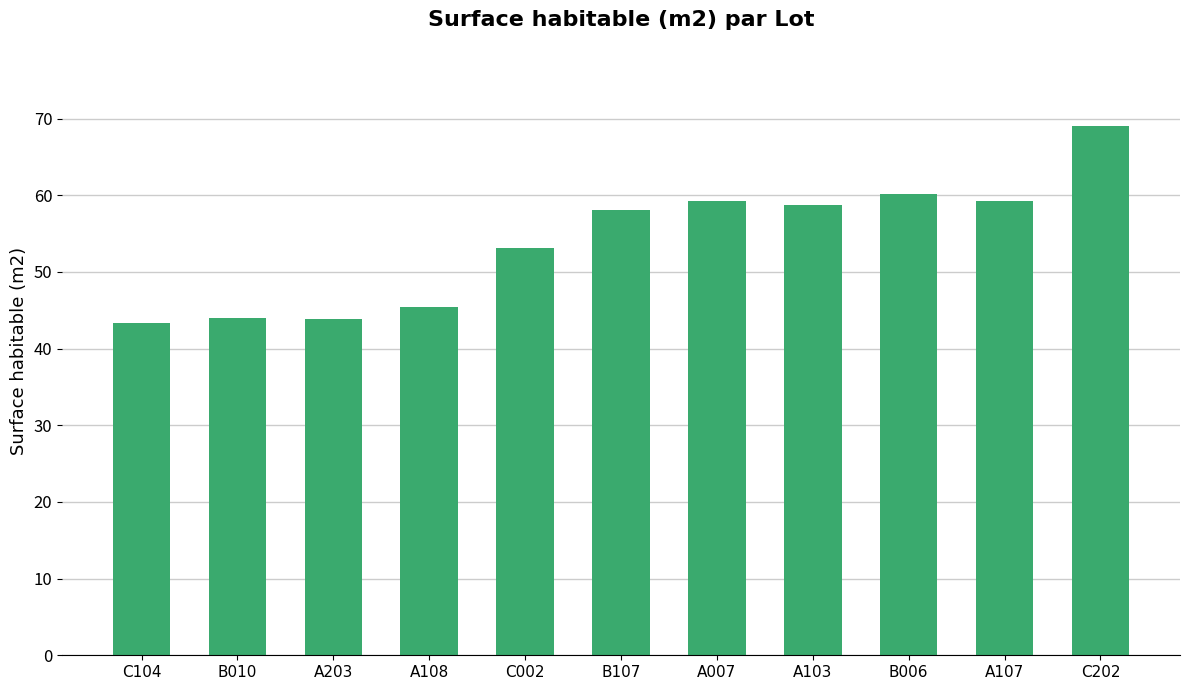

What is the sum of all values?

594.2